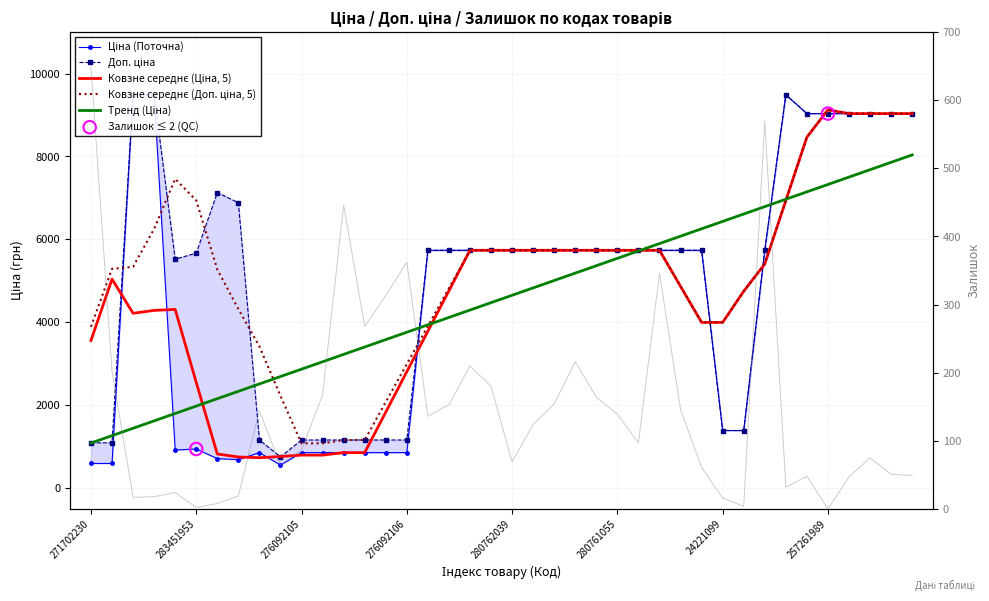

Which series reaches the minimum Y coordinate?

Залишок